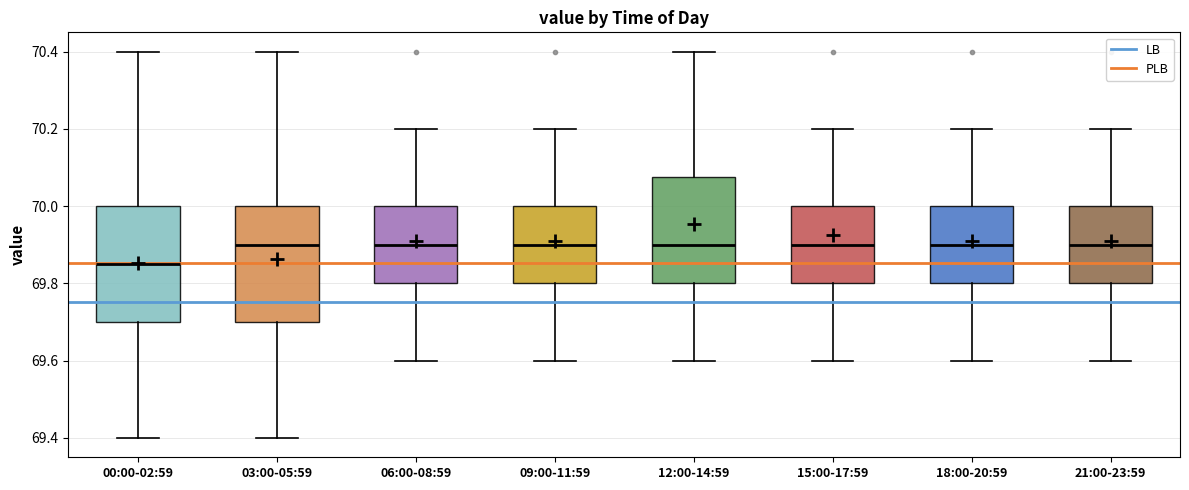

Where does the median line of the box for 15:00-17:59 sit on the y-axis? The values are not printed on the chart, so give them approximately, as read against the axis.

69.90